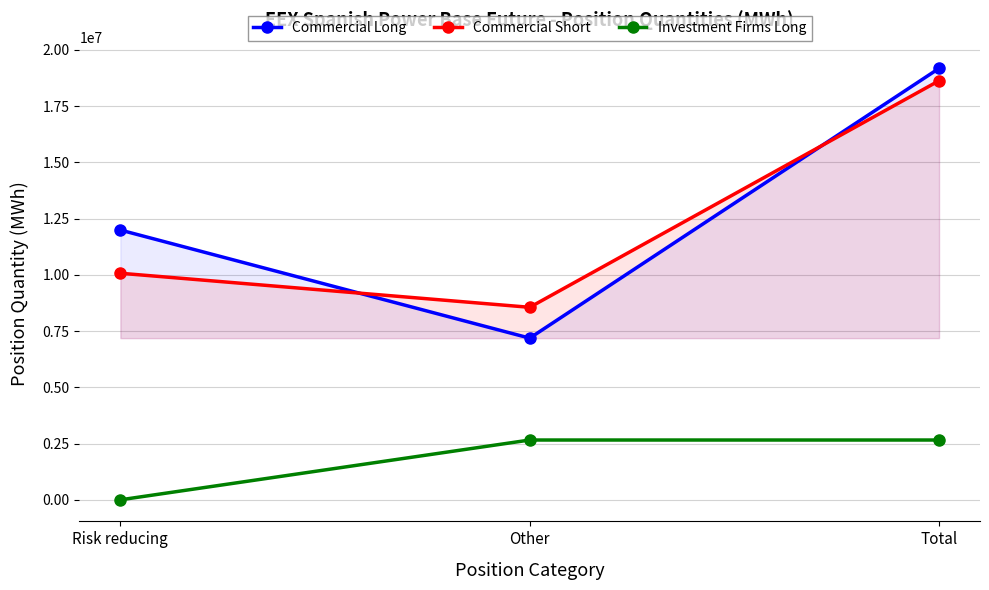

Which category has the lowest value across all series?

Risk reducing